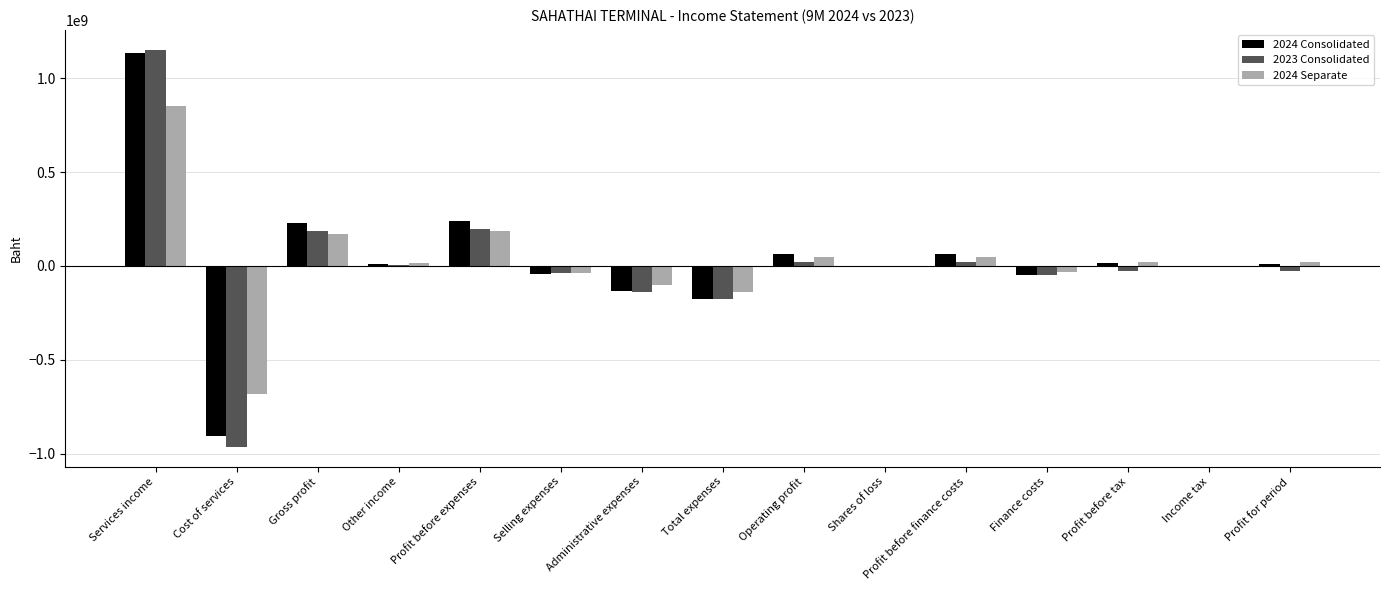

Are the bars grouped side by side (vs. stacked)?

Yes